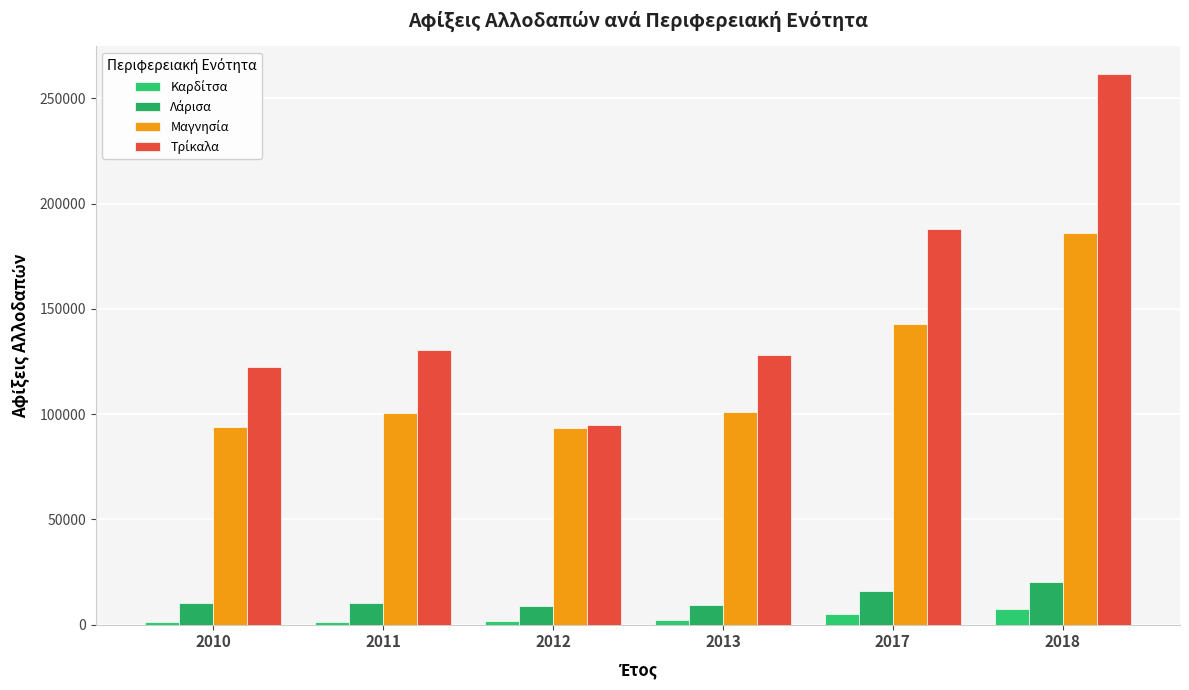

Reading right to left, transcribe all the data shown in this chart.

Καρδίτσα: 7582	5045	2006	1526	1316	1402
Λάρισα: 20052	15797	9422	8985	10263	10361
Μαγνησία: 185933	142958	100995	93366	100610	94138
Τρίκαλα: 261622	188211	128225	94936	130420	122468